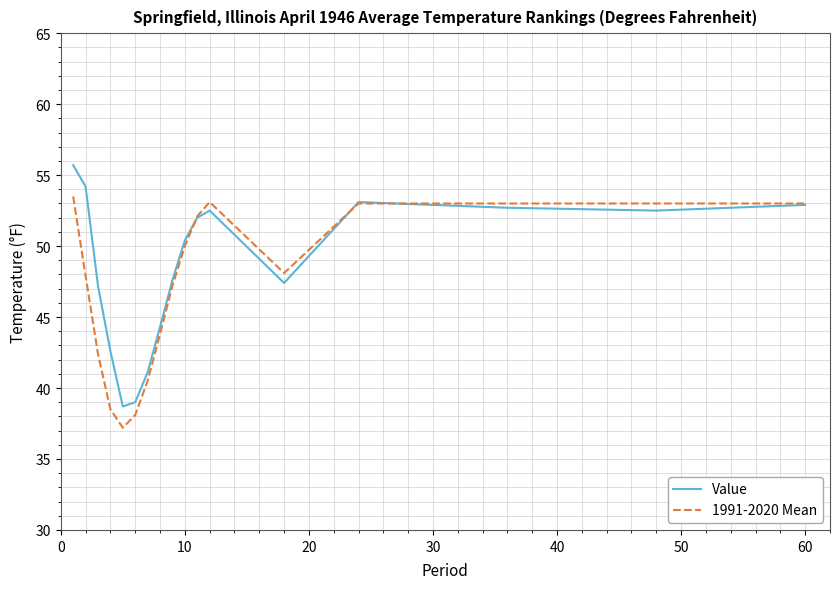

Rank the series by their maximum value, from lowest to highest.

1991-2020 Mean, Value